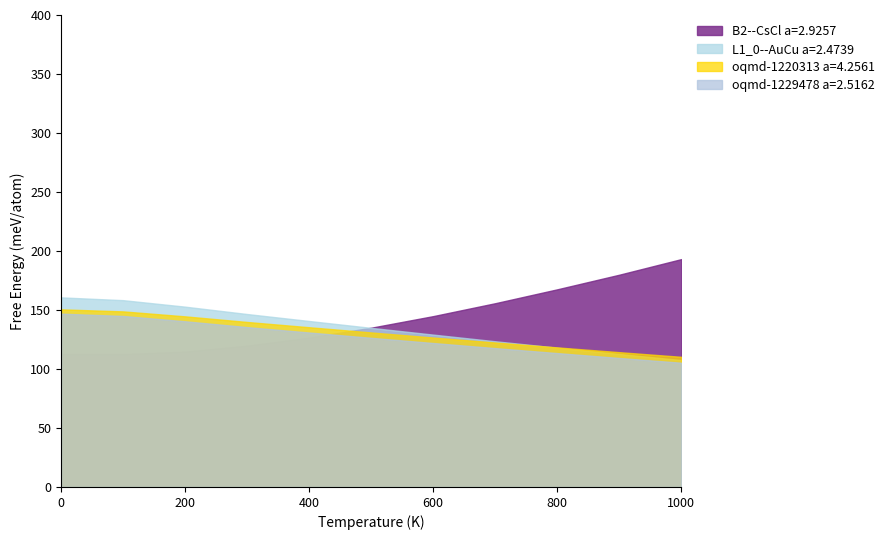

What position from the left is 0.0?

1